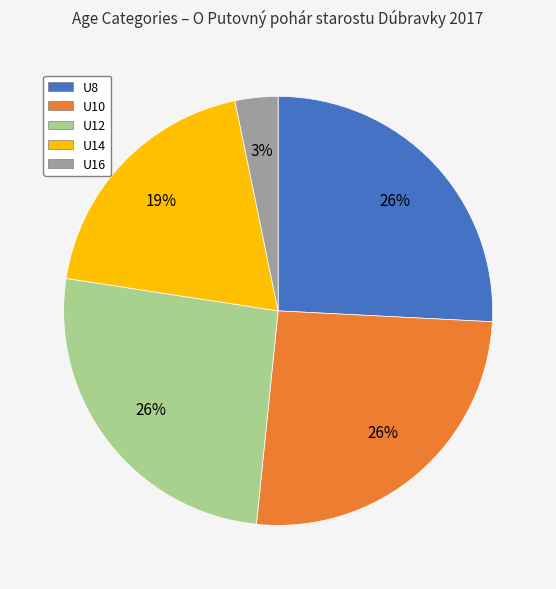

To the nearest percent, what percentage of the pie is U8?

26%